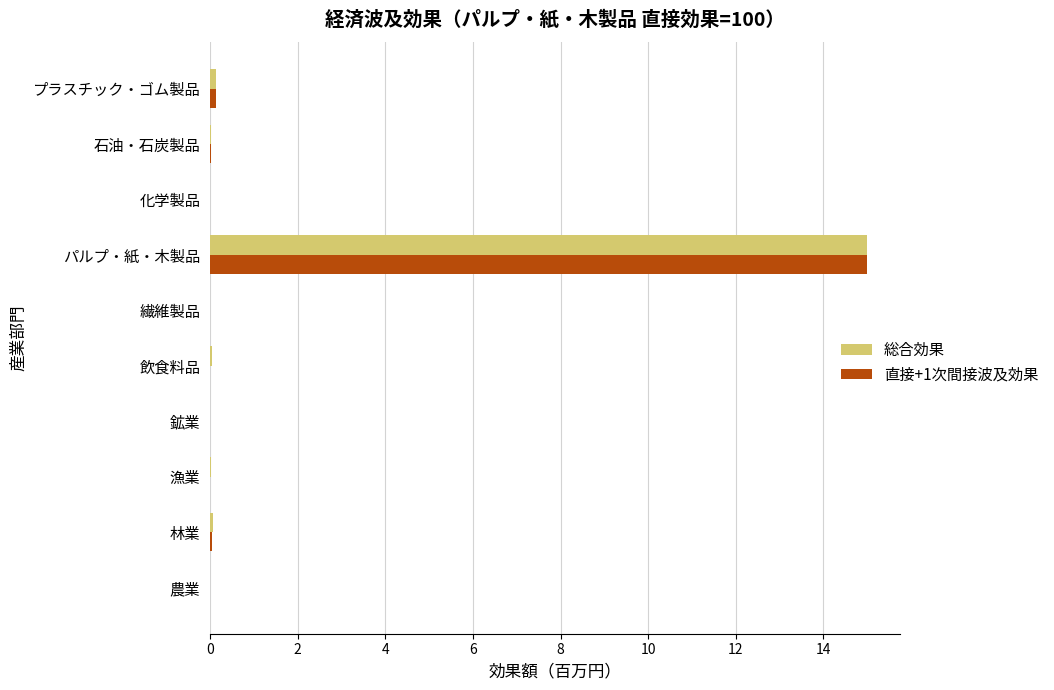

Count the number of categories in the chart.

10